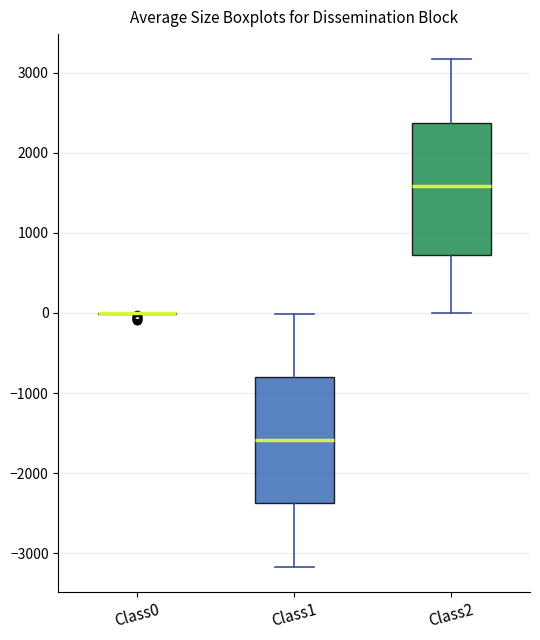

Reading left to right, read every box against the y-axis: the position of its median line, the range the box covers, and the ends of its whiskers. The values are not printed on the chart, so give them approximately, as read against the axis.

Class0: box collapsed to a line at 0, whiskers 0 to 0
Class1: median -1600, box -2400 to -800, whiskers -3200 to 0
Class2: median 1600, box 700 to 2400, whiskers 0 to 3200